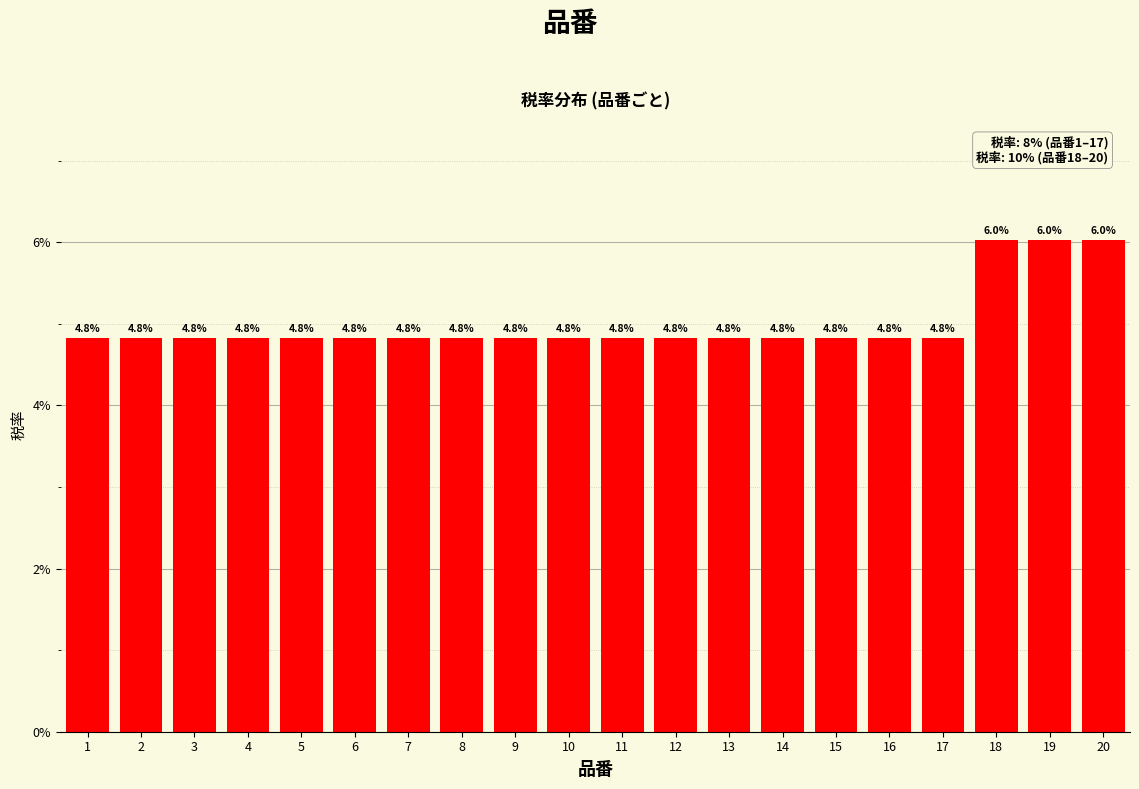

Reading right to left, extract all data points from this chart.

20=6.0	19=6.0	18=6.0	17=4.8	16=4.8	15=4.8	14=4.8	13=4.8	12=4.8	11=4.8	10=4.8	9=4.8	8=4.8	7=4.8	6=4.8	5=4.8	4=4.8	3=4.8	2=4.8	1=4.8